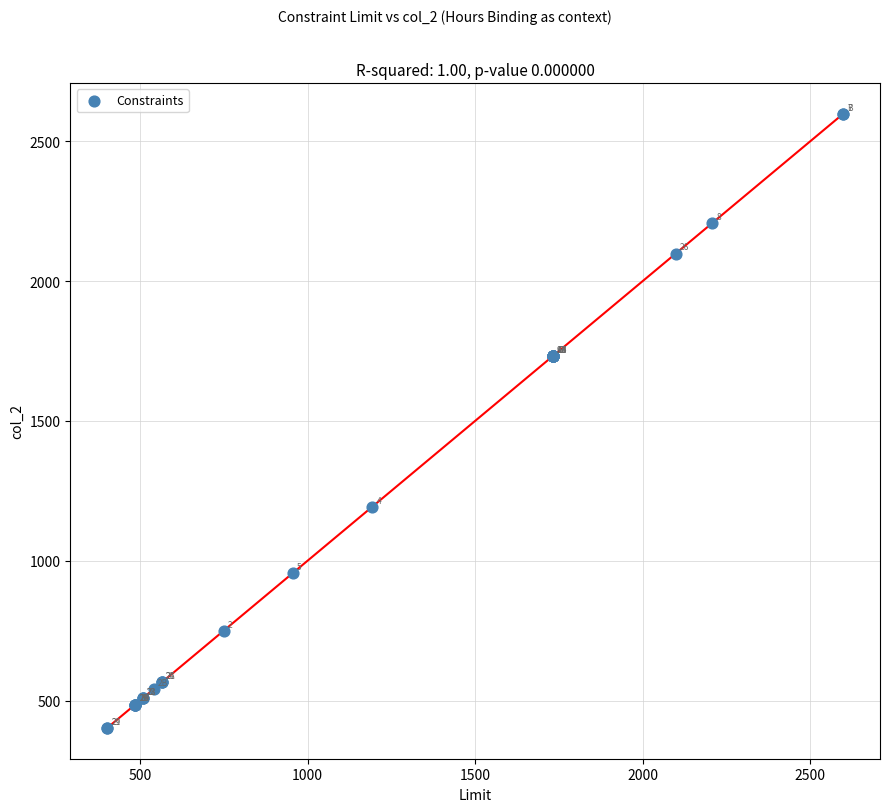

What Y value in the scatter plot is closest to 1500?

1732